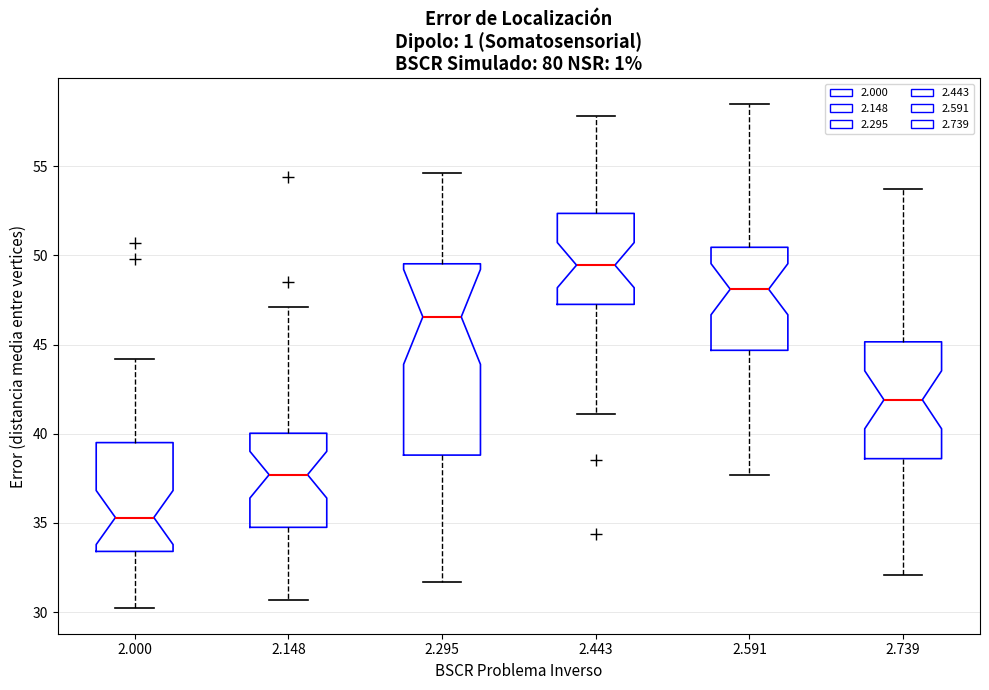

Comparing the boxes themselves (not the whiskers), which one is the tallest?

2.295